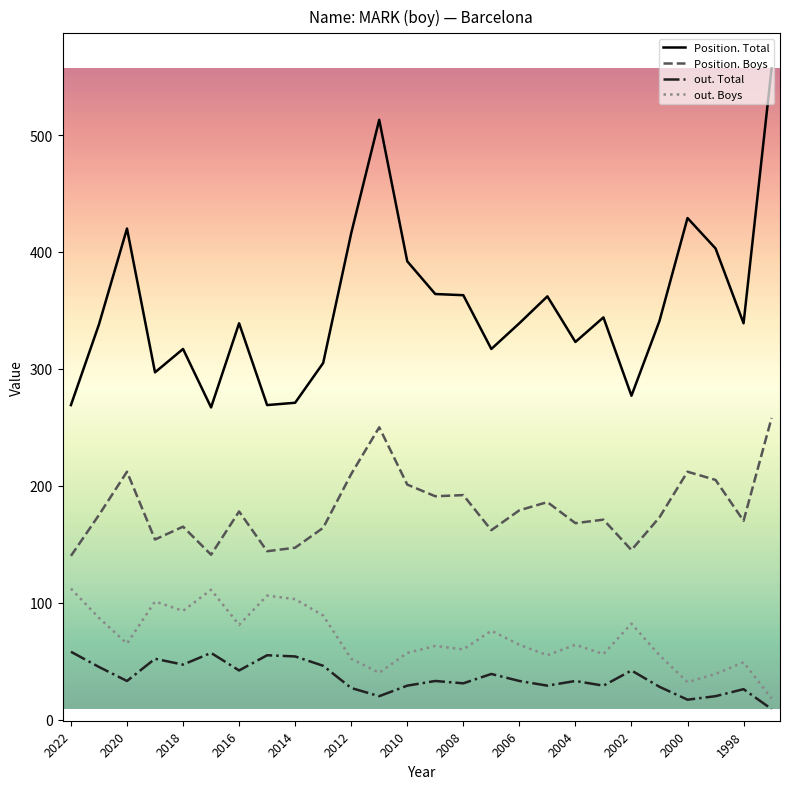

What is the greatest value displayed?

557